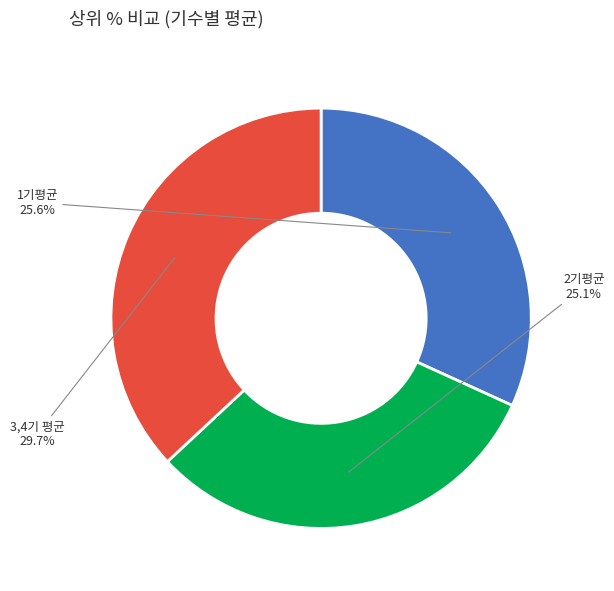

Does 1기평균 account for over 50% of the chart?

No